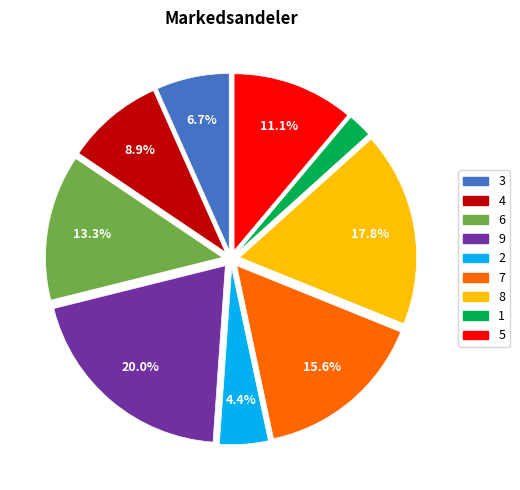

How many segments does this pie chart have?

9